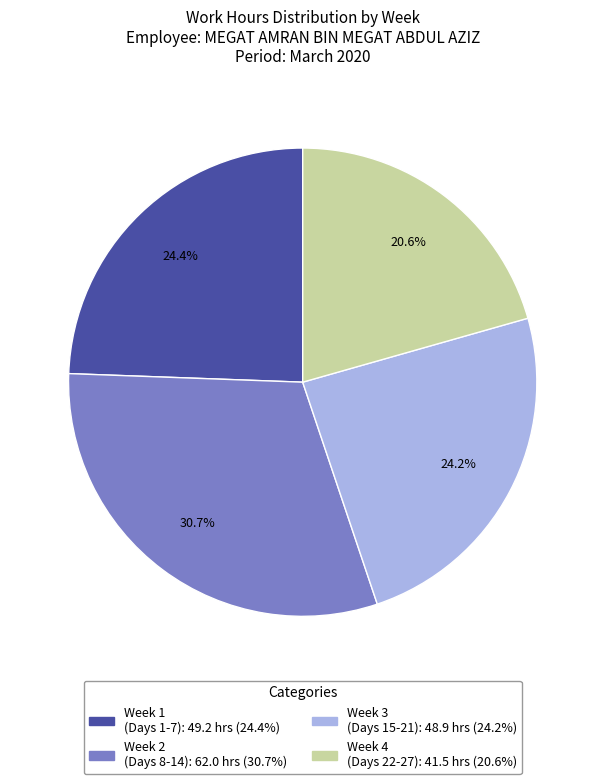

Is there a majority slice in this chart?

No